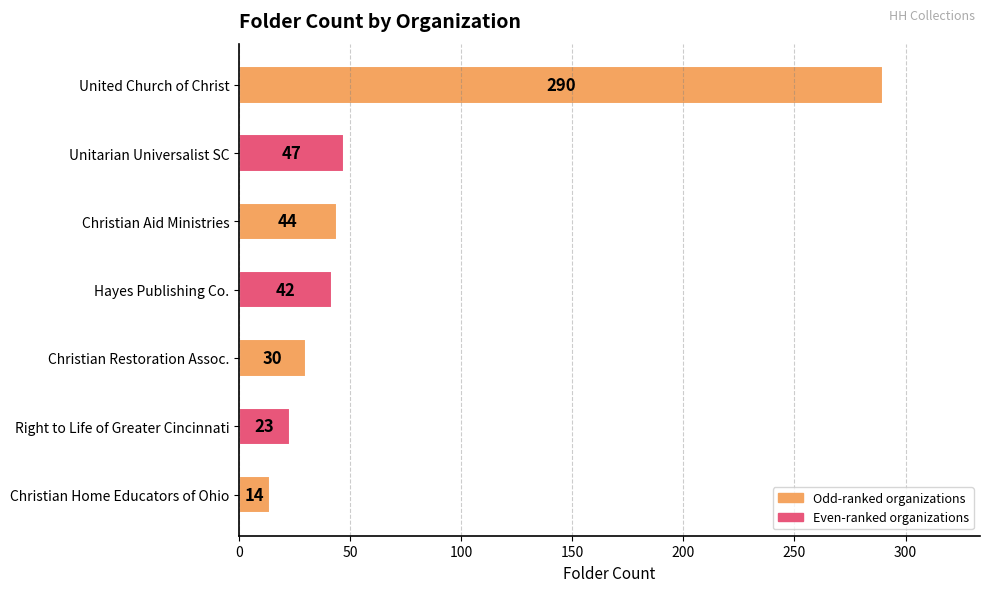

What is the sum of all values?

490